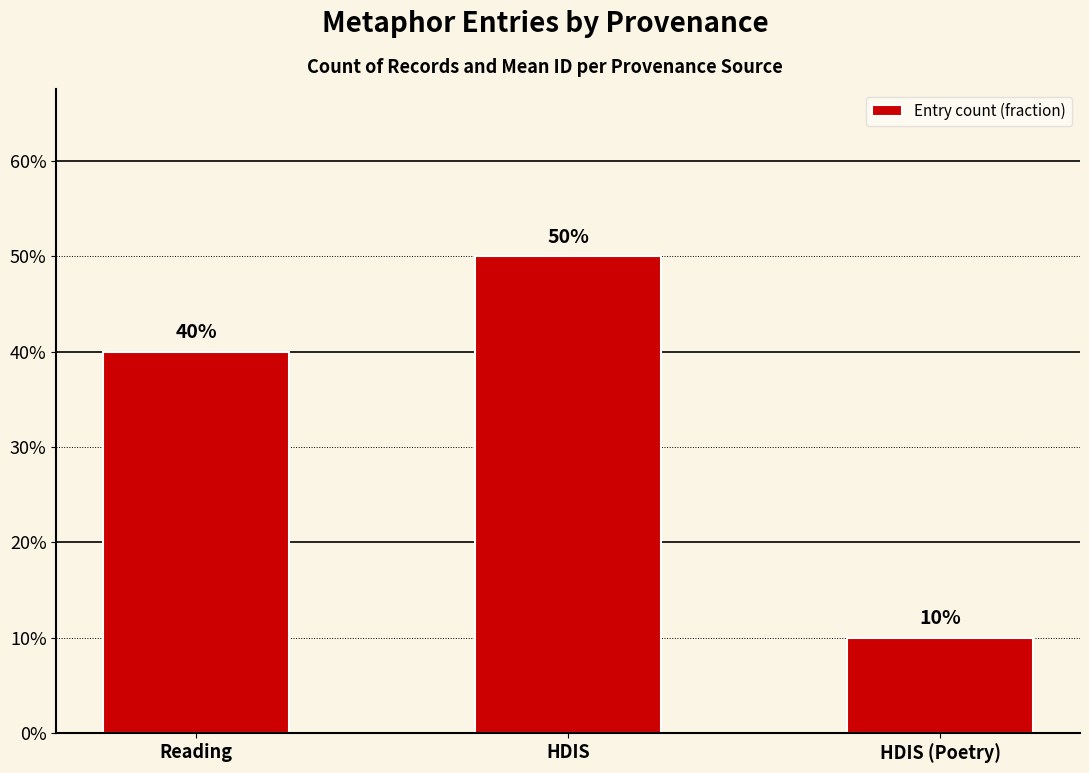

List the labels in order of value, smallest first.

HDIS (Poetry), Reading, HDIS